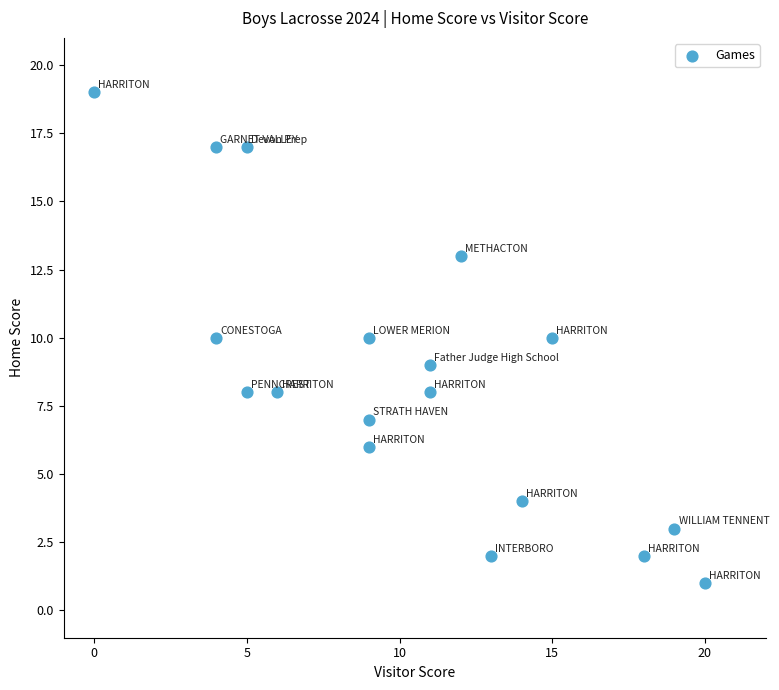

What is the range of X values (max minus min)?

20